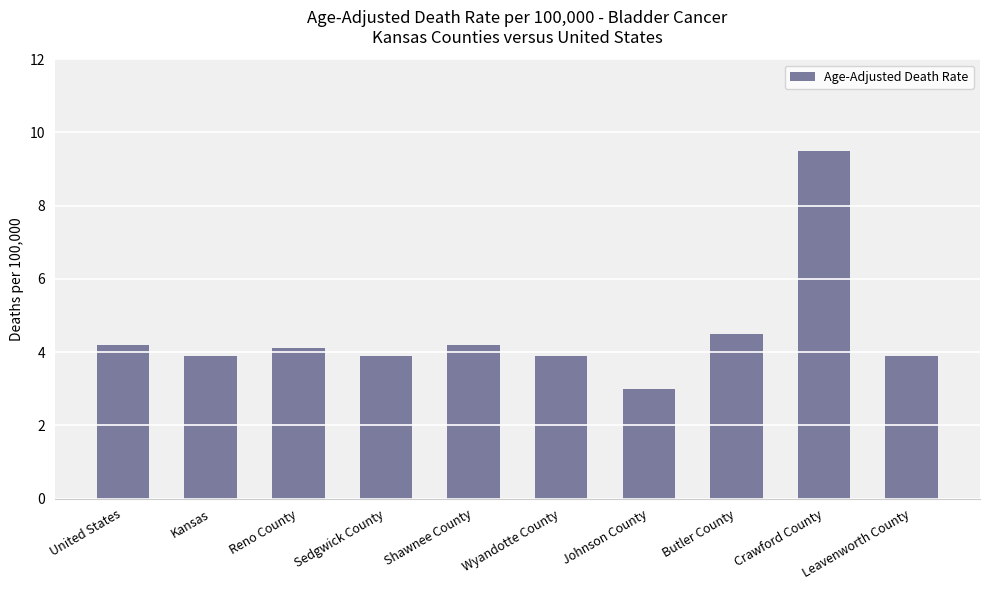

Approximately how many times larger is the value at Kansas compared to Crawford County?

0.4